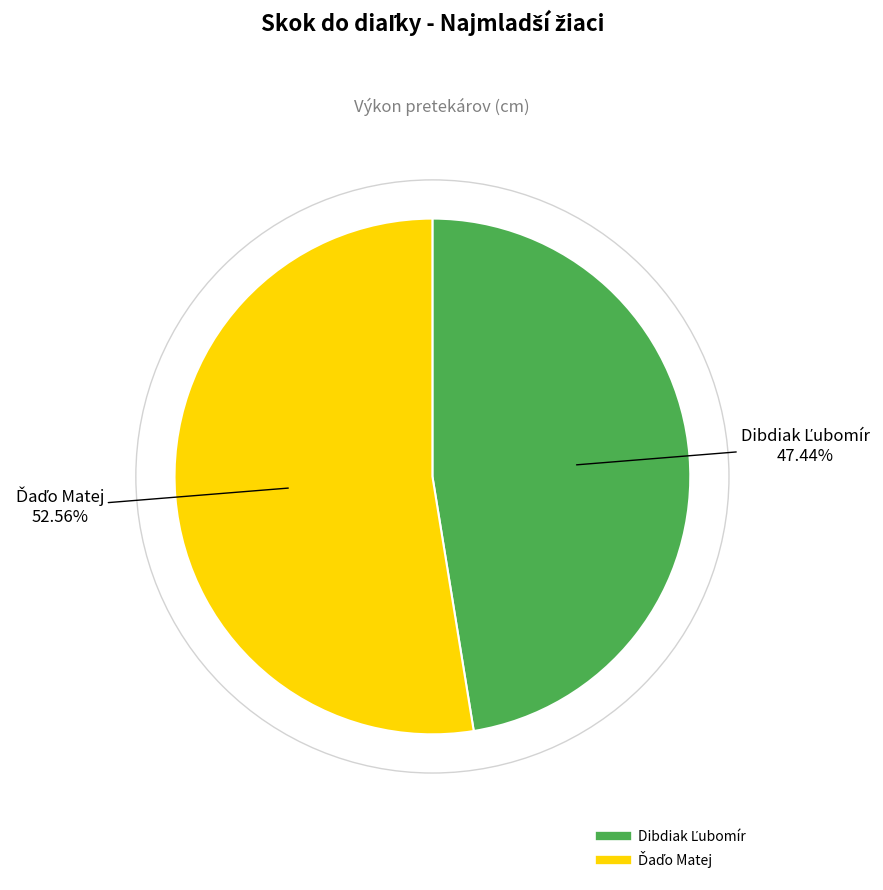

Is the sum of Ďaďo Matej and Dibdiak Ľubomír greater than half?

Yes